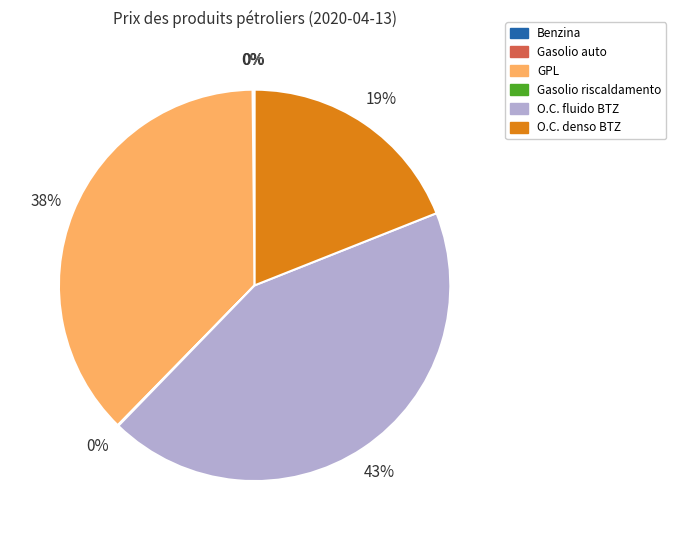

Is there a majority slice in this chart?

No